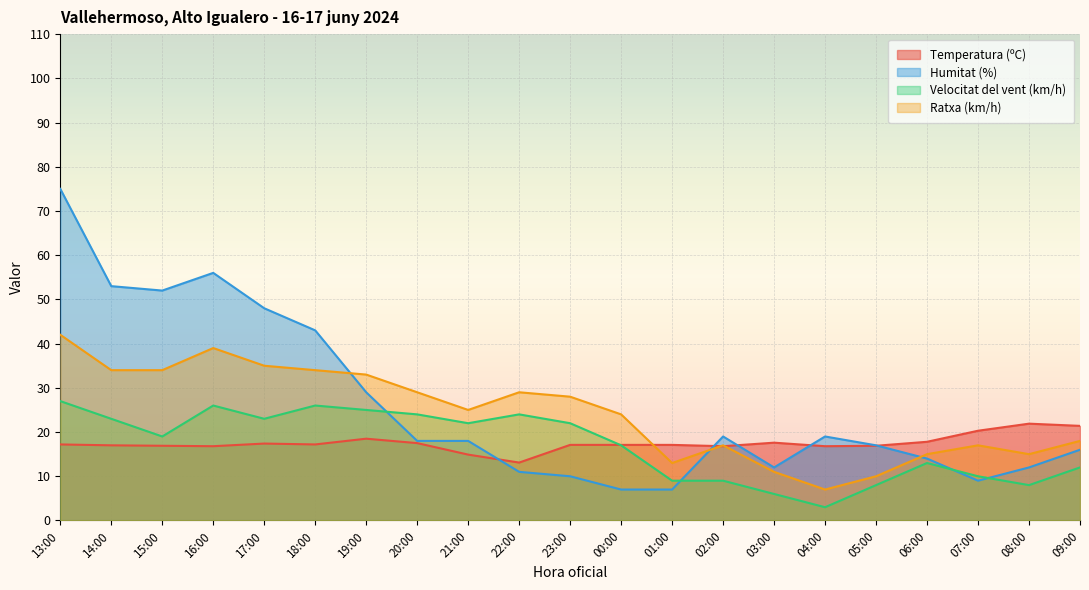

The value of Ratxa (km/h) at 20:00 is 12.1. True or false?

False